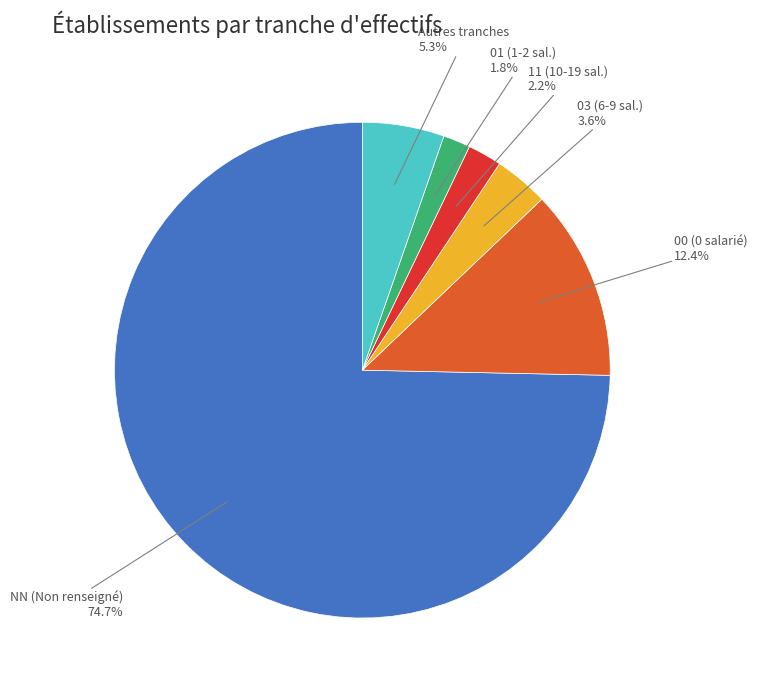

What is the total percentage of 11 (10-19 sal.) and NN (Non renseigné)?

76.9%